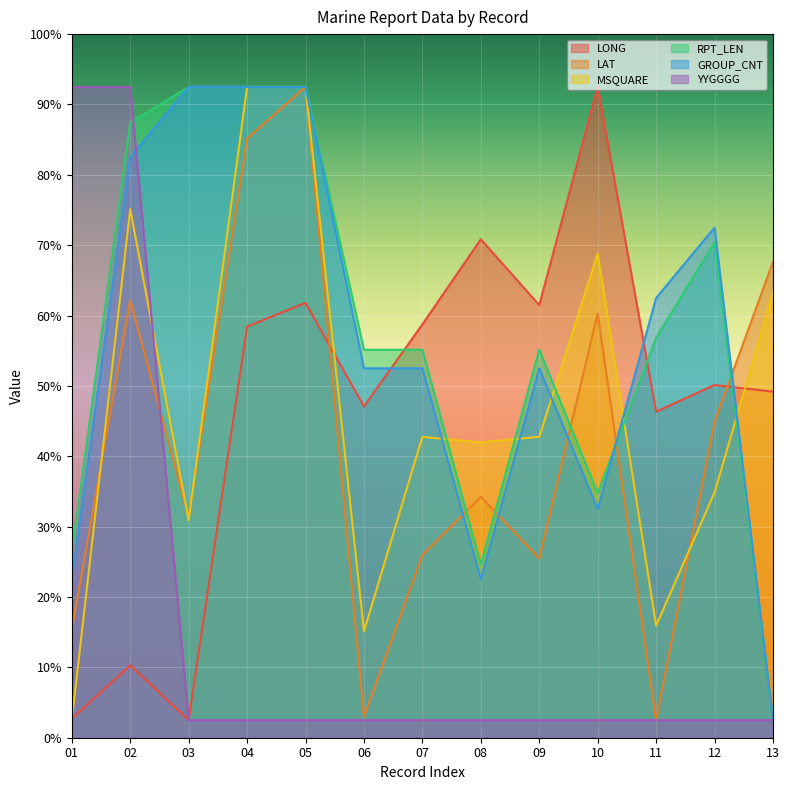

Rank the series at 05 from lowest to highest value.

YYGGGG, LONG, LAT, MSQUARE, RPT_LEN, GROUP_CNT